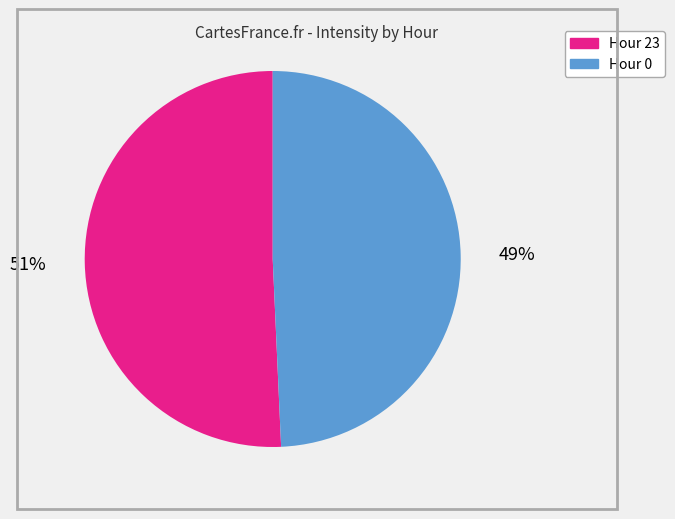

How many segments does this pie chart have?

2